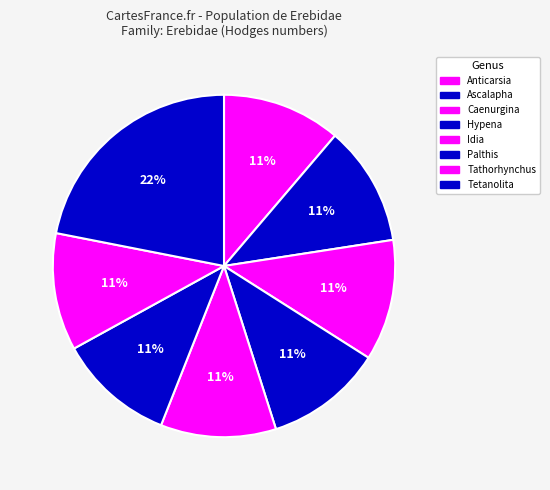

Does Idia represent more than half of the total?

No